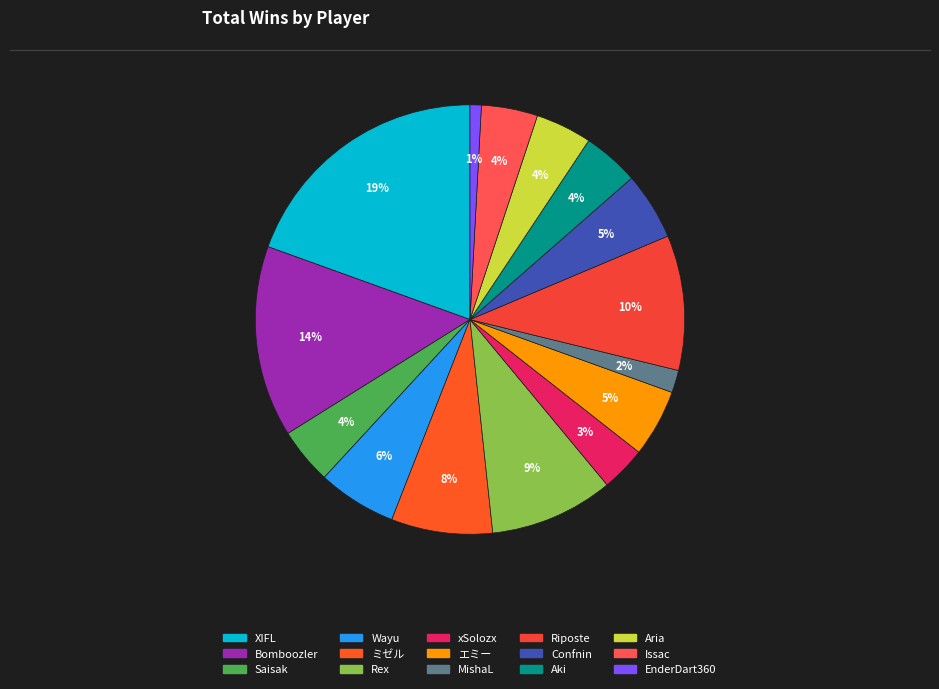

How many segments does this pie chart have?

15